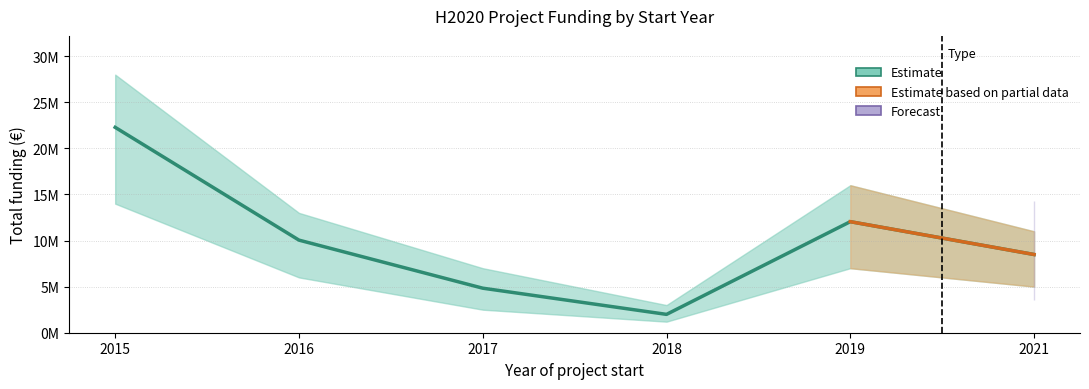

Which category has the highest value across all series?

2015